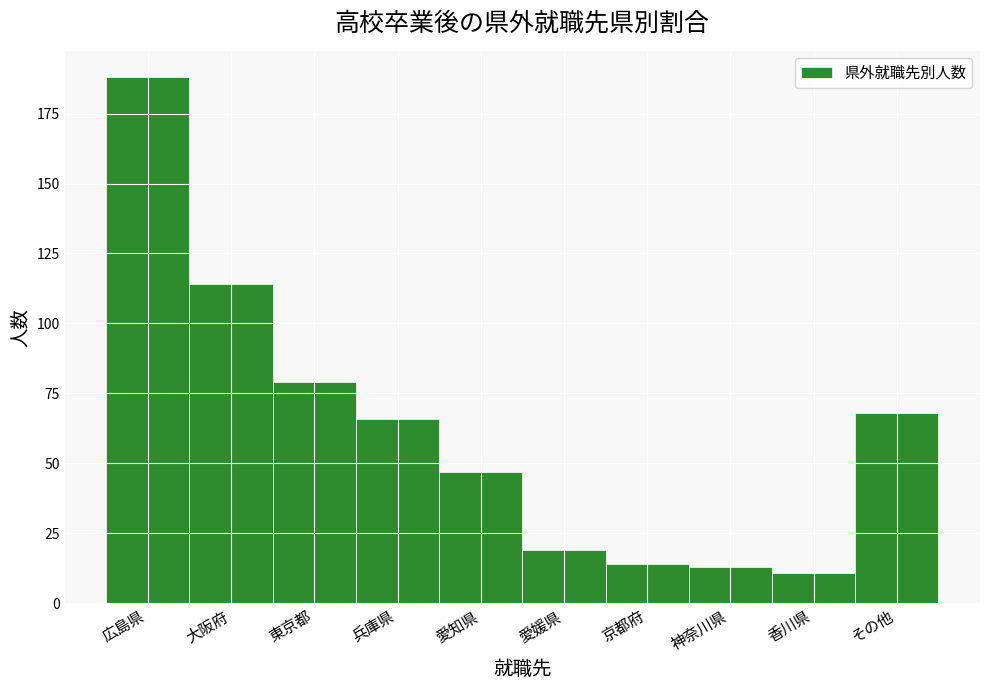

Reading left to right, what are all the values shown in this chart?

188	114	79	66	47	19	14	13	11	68